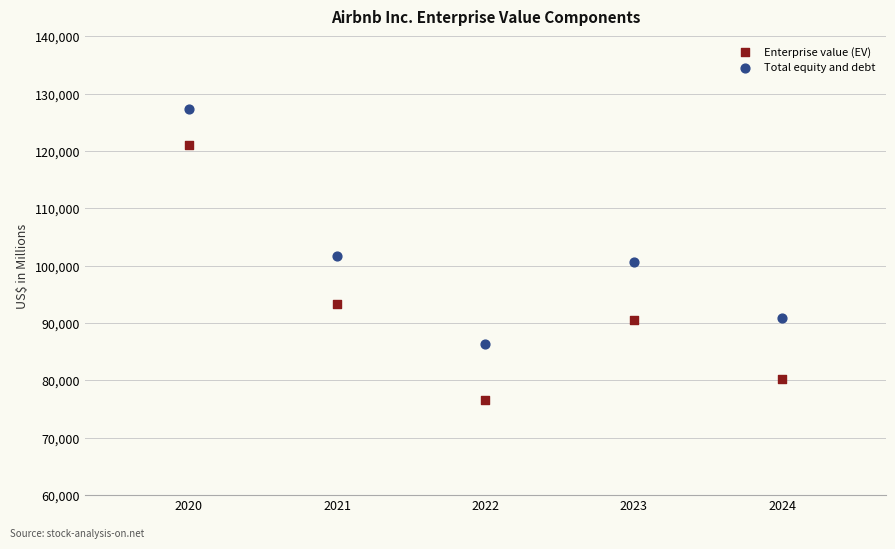

Which series contains the lowest Y value?

Enterprise value (EV)